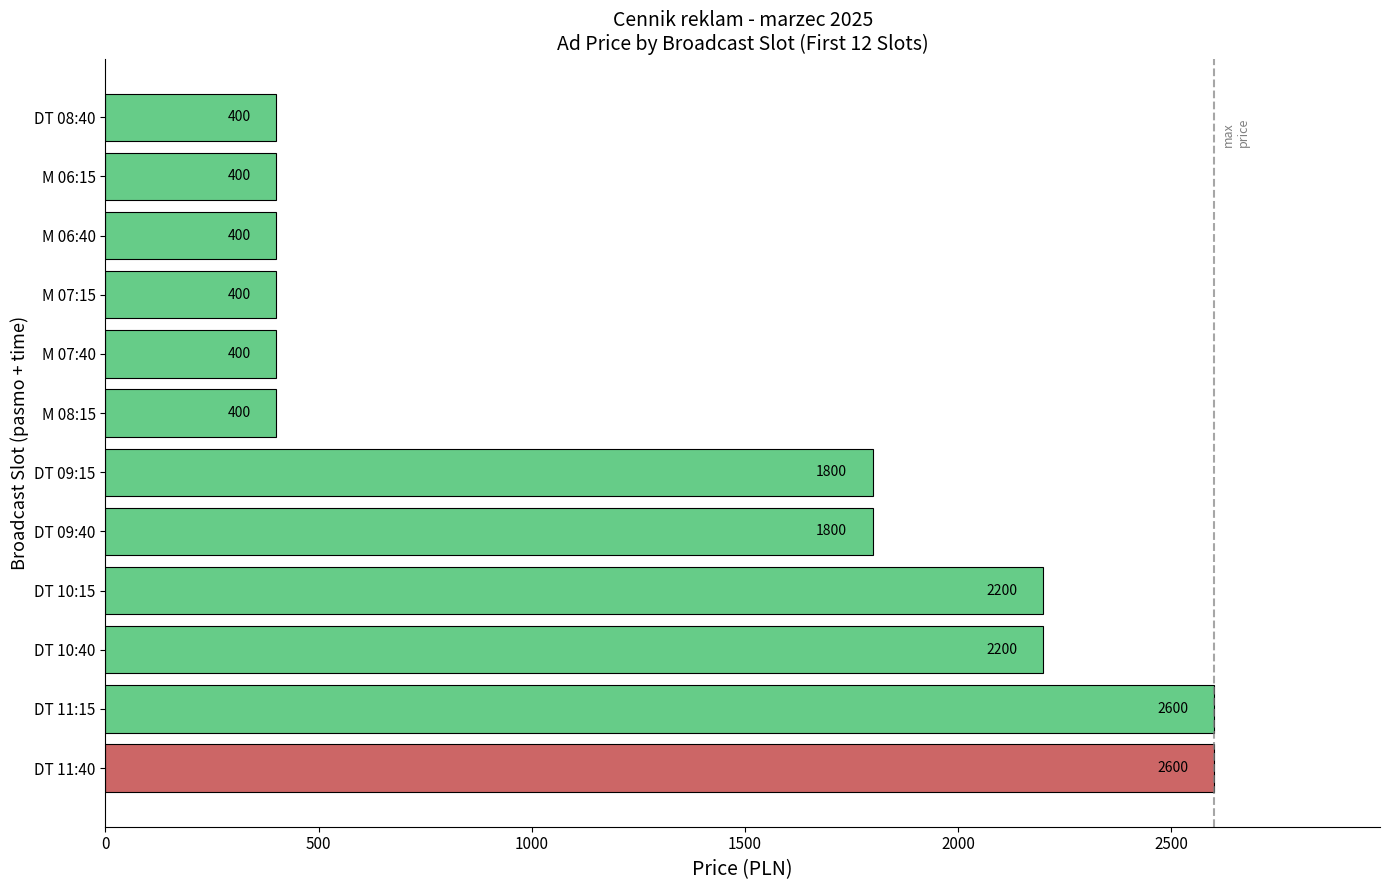

The chart shows a value of 228 at M 06:40. True or false?

False